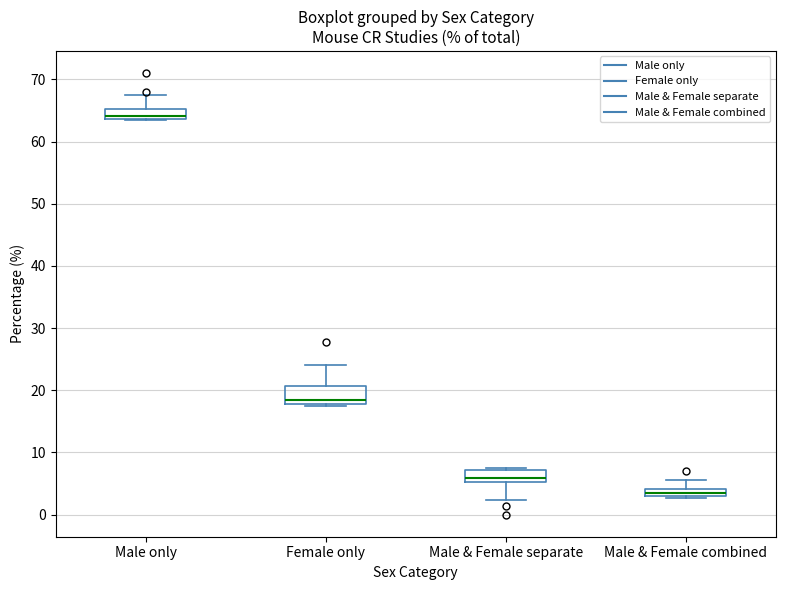

Which box has the highest median line?

Male only